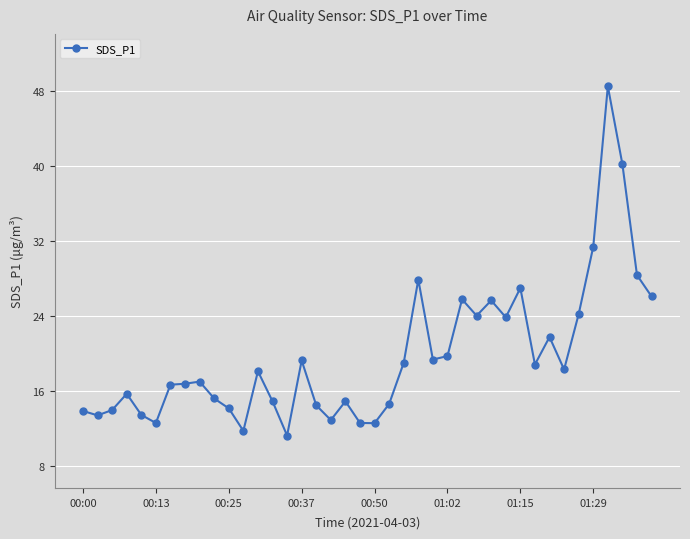

True or false: the data has more than 1 interior local peaks.

True